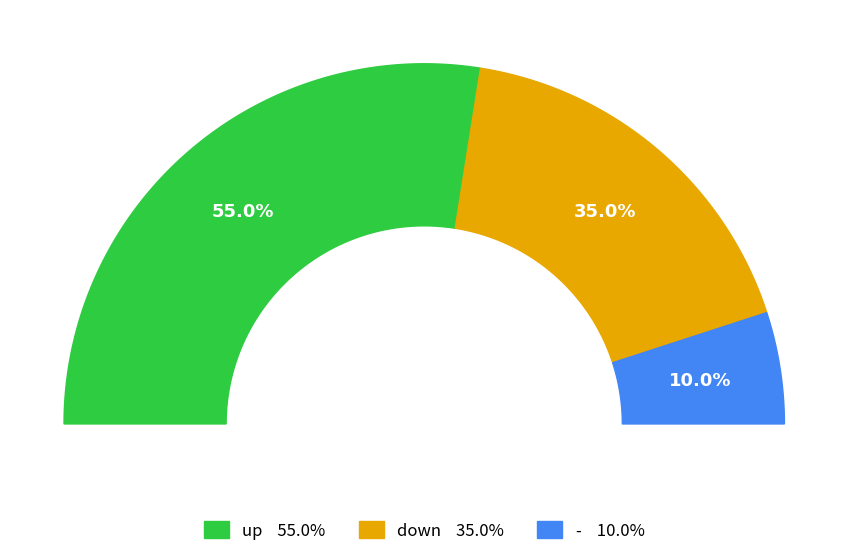

To the nearest percent, what portion does up represent?

55%